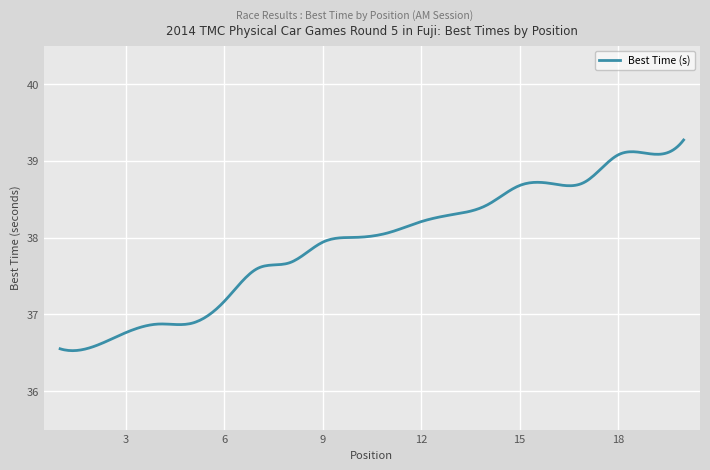

What is the smallest value displayed?

36.5